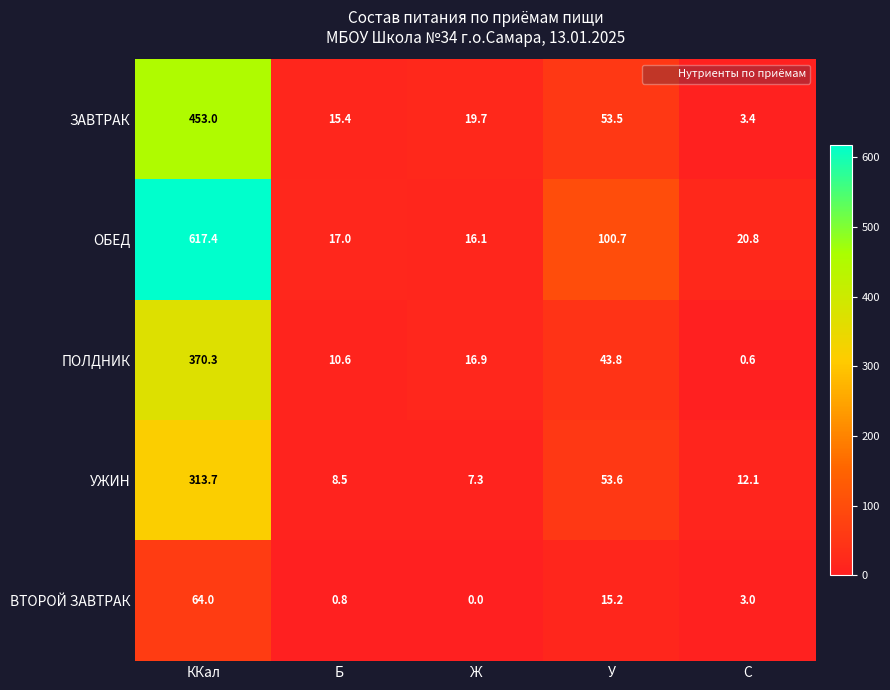

Reading left to right, what are all the values shown in this chart?

ЗАВТРАК: ККал=453.0	Б=15.4	Ж=19.7	У=53.5	C=3.4
ОБЕД: ККал=617.4	Б=17.0	Ж=16.1	У=100.7	C=20.8
ПОЛДНИК: ККал=370.3	Б=10.6	Ж=16.9	У=43.8	C=0.6
УЖИН: ККал=313.7	Б=8.5	Ж=7.3	У=53.6	C=12.1
ВТОРОЙ ЗАВТРАК: ККал=64.0	Б=0.8	Ж=0.0	У=15.2	C=3.0